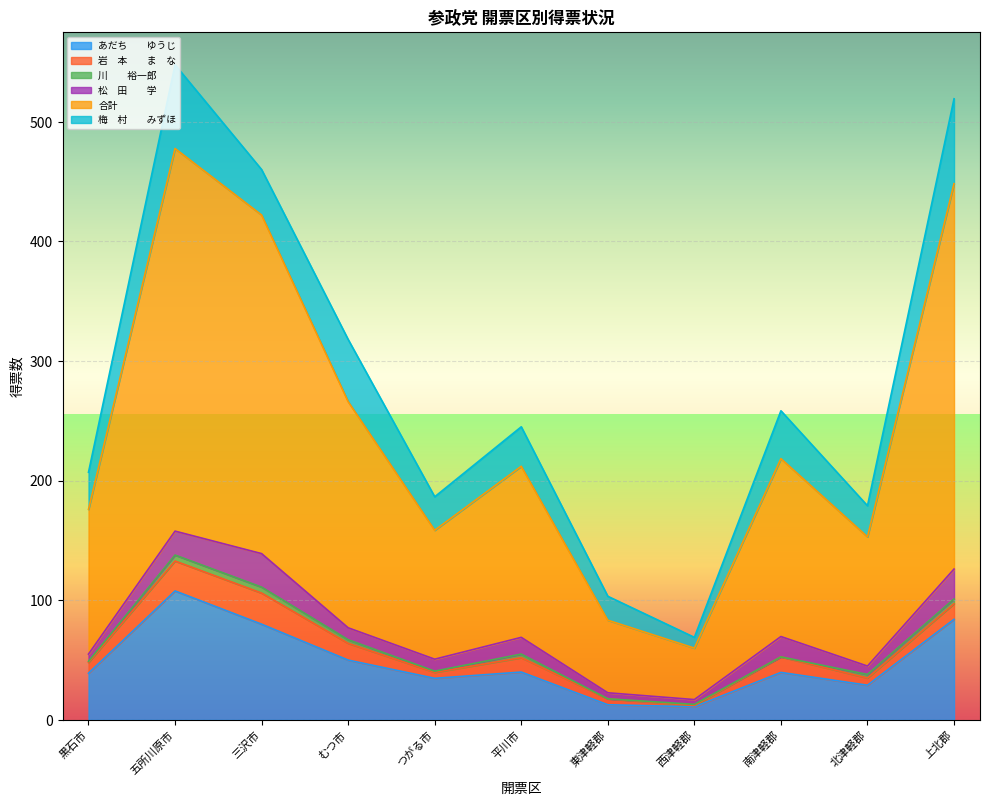

Which series has the widest spread of values?

合計